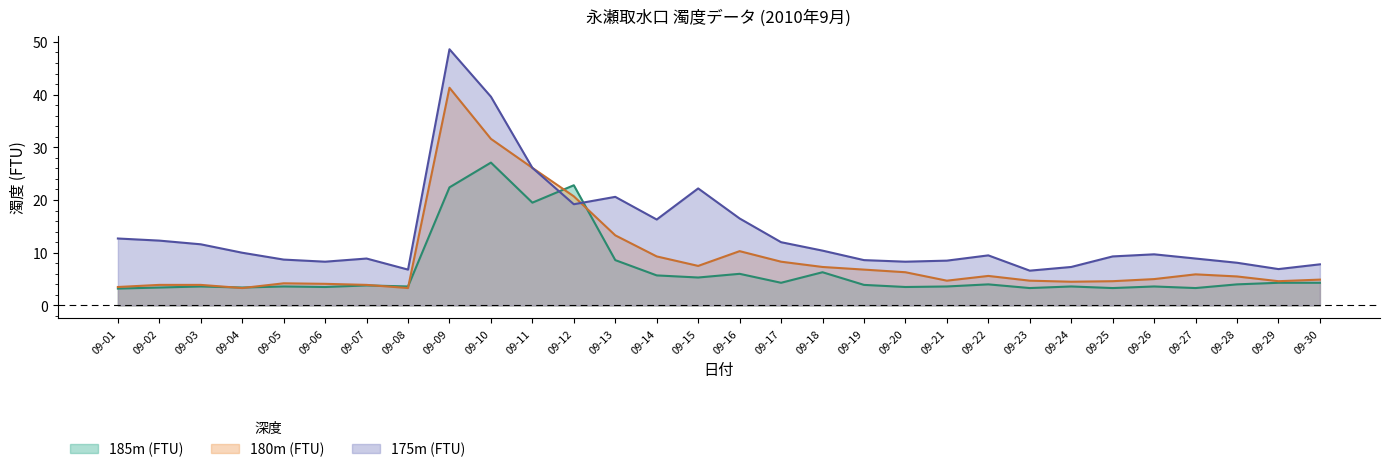

At how many categories does at least one series exceed 17?

6